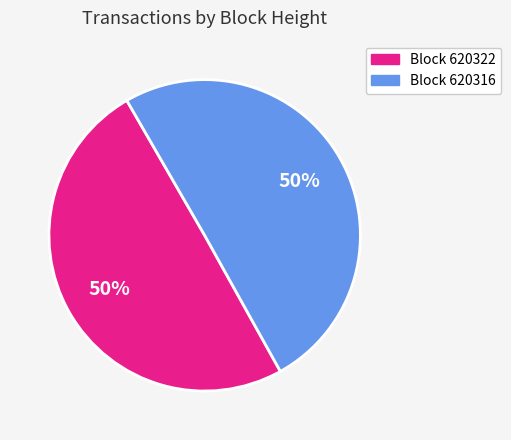

To the nearest percent, what is the average slice percentage?

50%